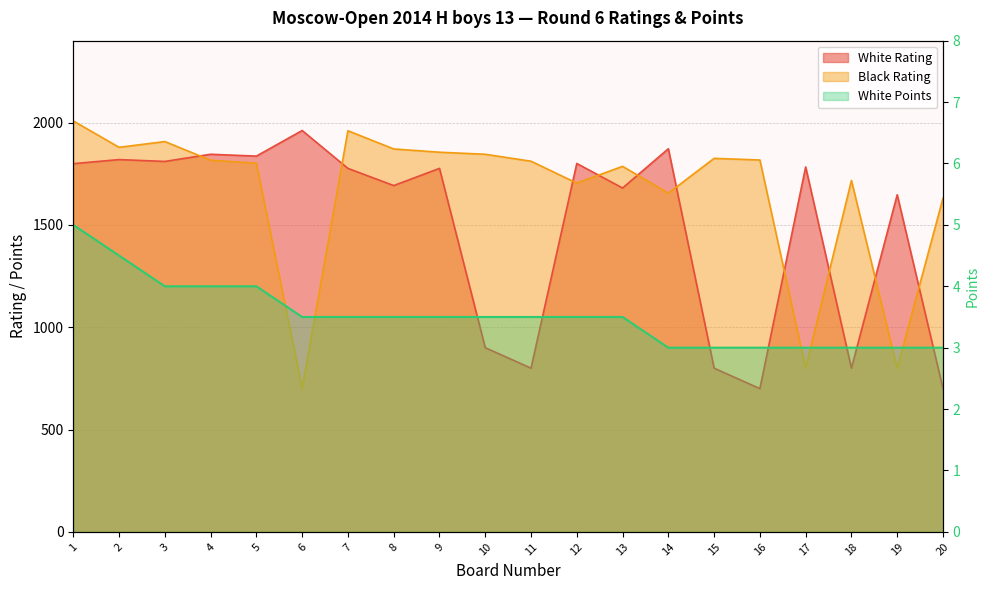

What is the difference between the second highest and minimum values in the Black Rating series?

1260.0